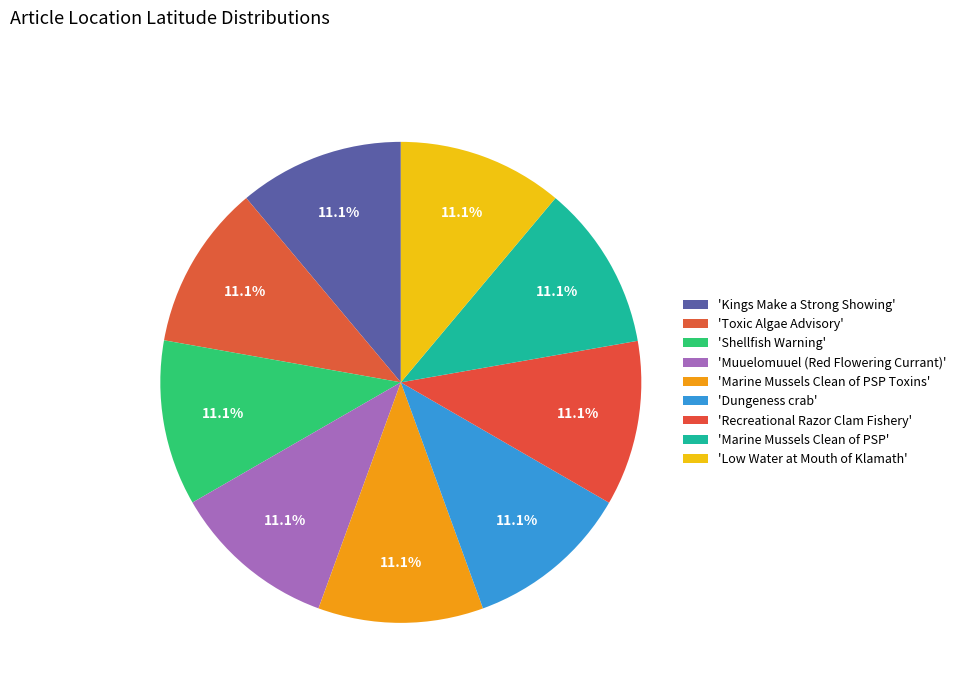

How many segments does this pie chart have?

9